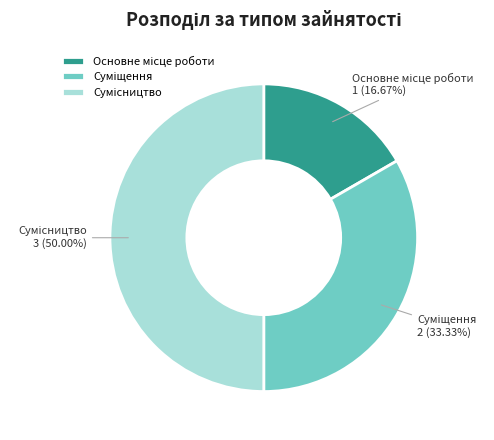

Is it true that Суміщення is 33% of the pie?

True